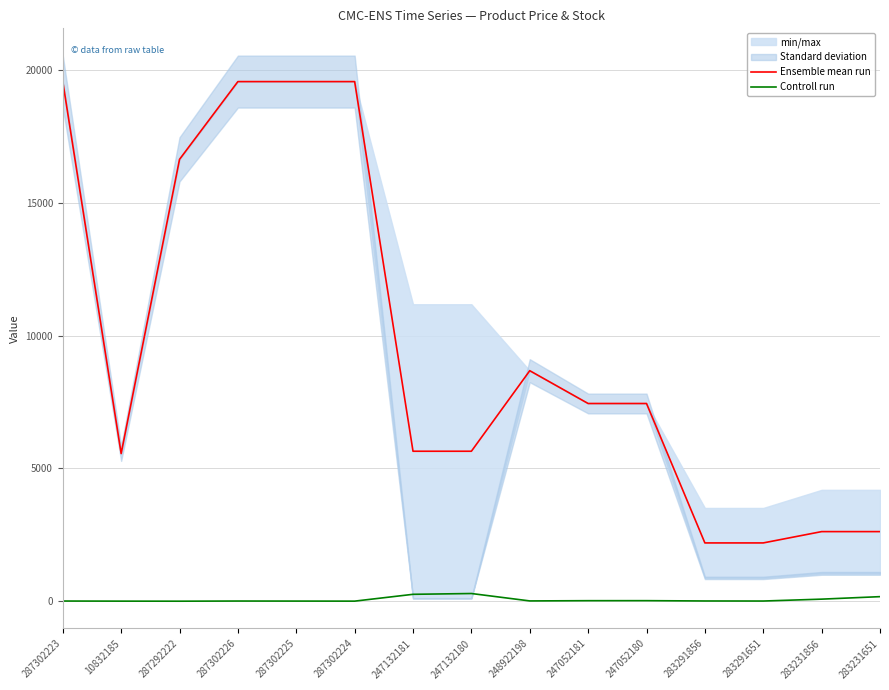

True or false: Ensemble mean run and Controll run cross at least once.

False